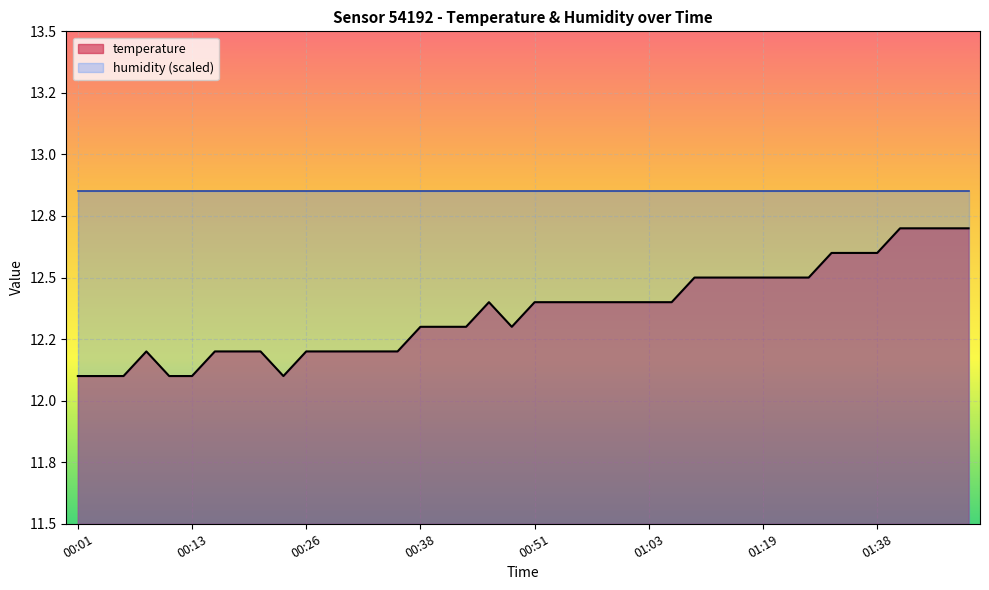

Reading left to right, list all the values displayed in this chart.

00:01=12.1	00:03=12.1	00:06=12.1	00:08=12.2	00:11=12.1	00:13=12.1	00:16=12.2	00:18=12.2	00:21=12.2	00:23=12.1	00:26=12.2	00:28=12.2	00:31=12.2	00:33=12.2	00:36=12.2	00:38=12.3	00:40=12.3	00:43=12.3	00:46=12.4	00:48=12.3	00:51=12.4	00:53=12.4	00:56=12.4	00:58=12.4	01:01=12.4	01:03=12.4	01:06=12.4	01:11=12.5	01:14=12.5	01:17=12.5	01:19=12.5	01:28=12.5	01:30=12.5	01:33=12.6	01:35=12.6	01:38=12.6	01:40=12.7	01:43=12.7	01:45=12.7	01:48=12.7